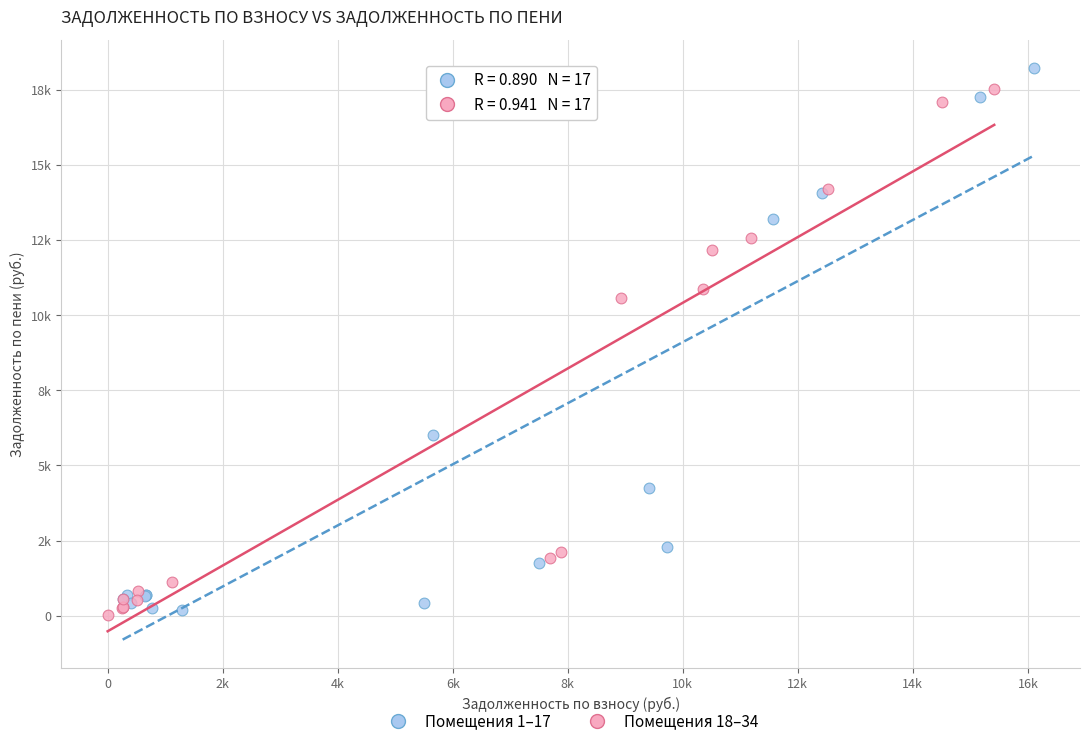

What are all the series names shown in the legend?

Помещения 1–17, Помещения 18–34